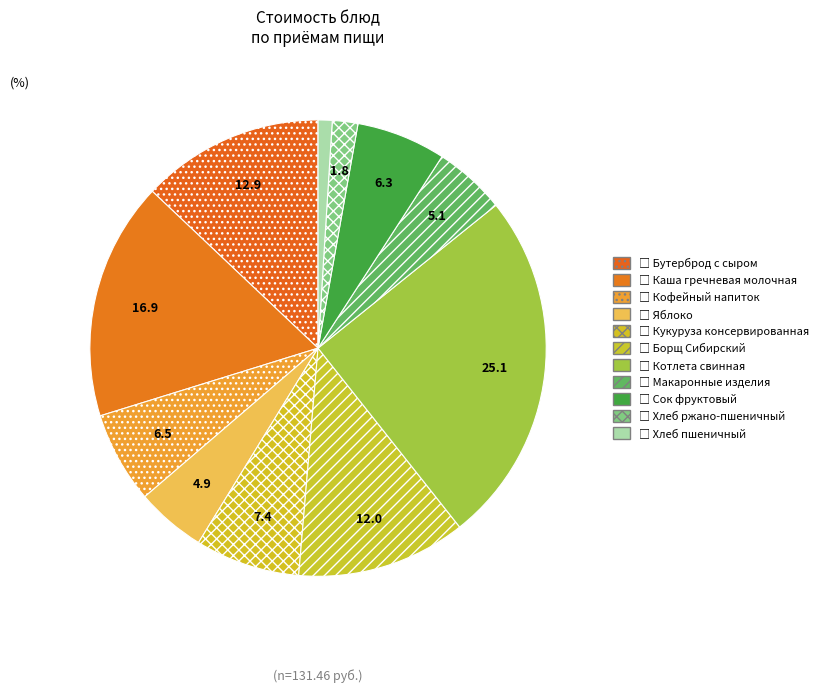

How many slices are in this pie chart?

11